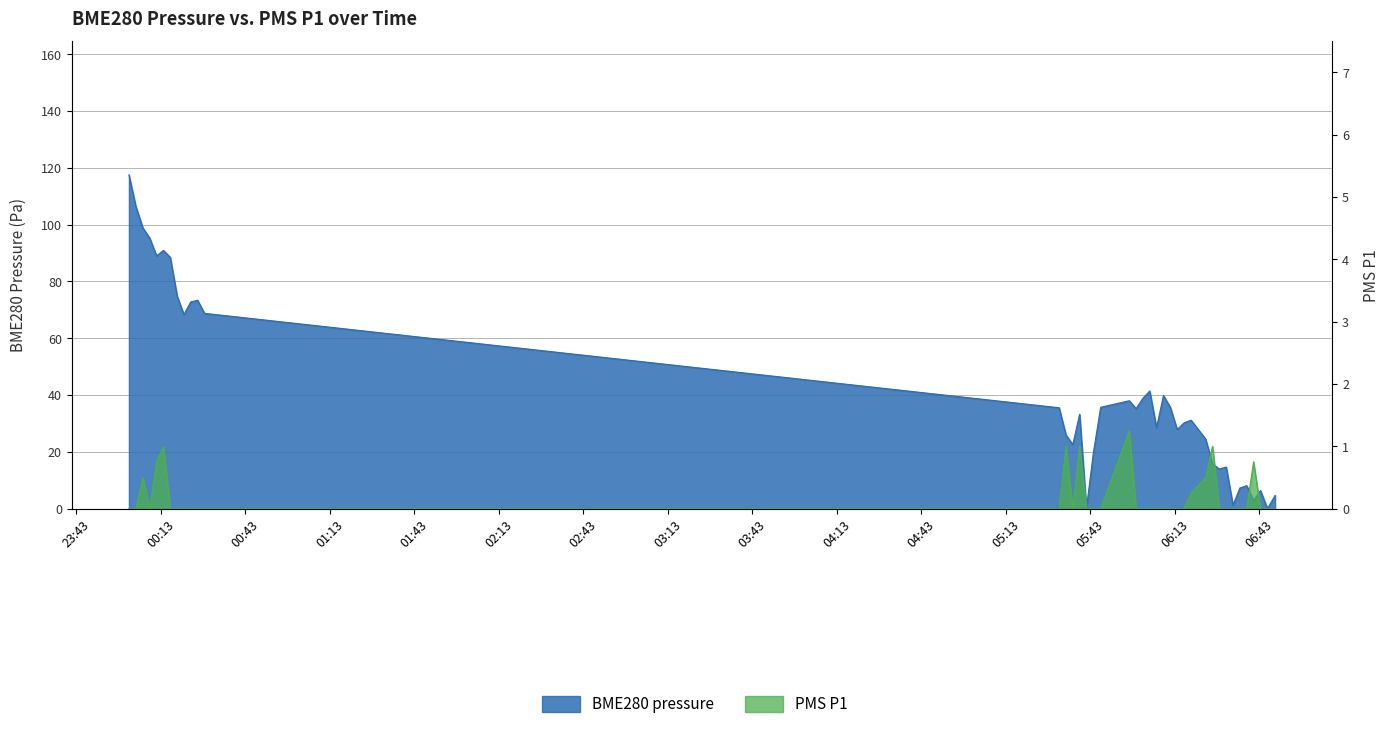

What are all the series names shown in the legend?

BME280_pressure, PMS_P1